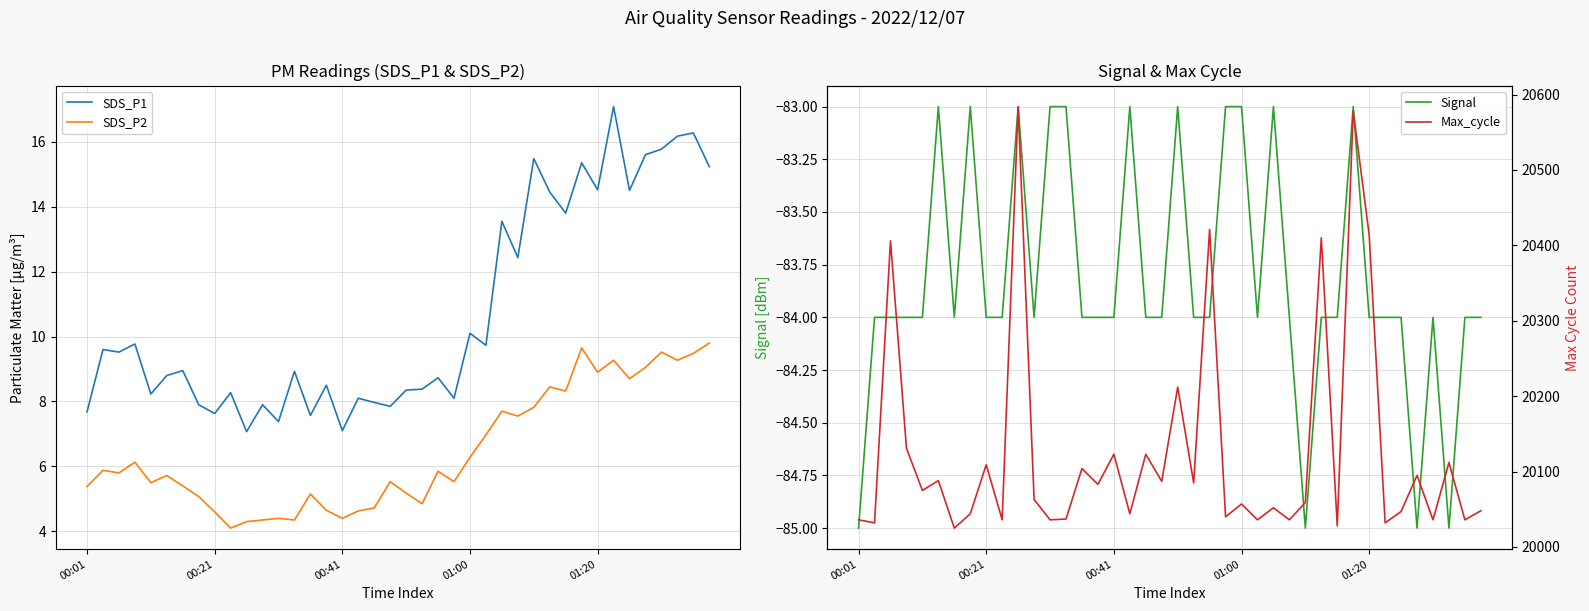

True or false: SDS_P2 and Signal cross at least once.

False